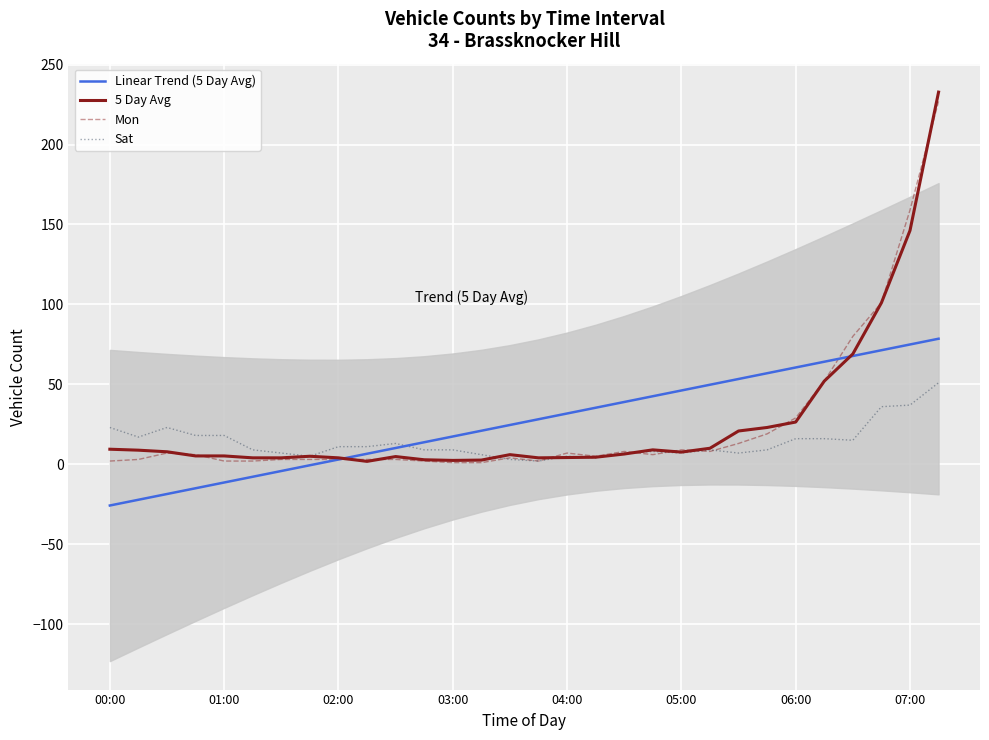

How many intersections are there between 5 Day Avg and Mon?

10